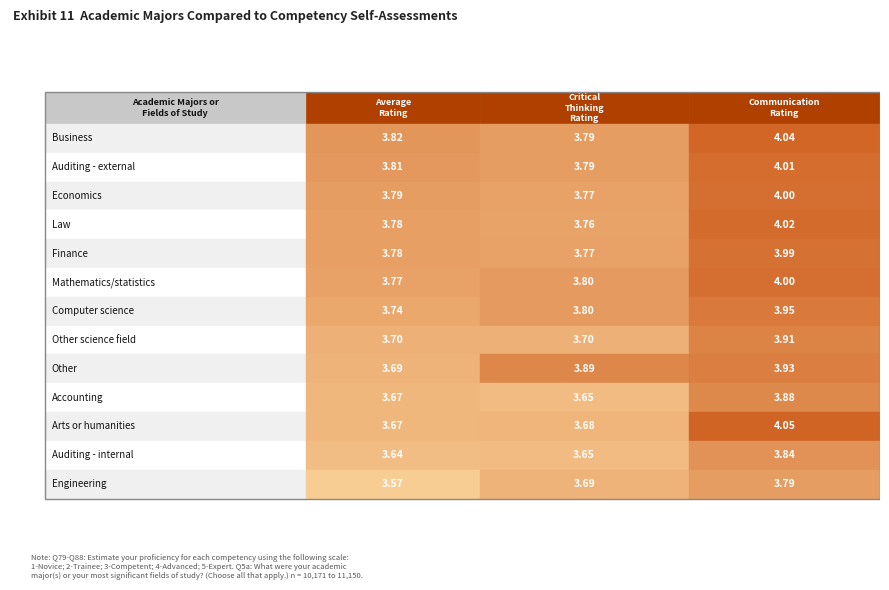

What is the spread (max minus min) of values at 0?

0.2